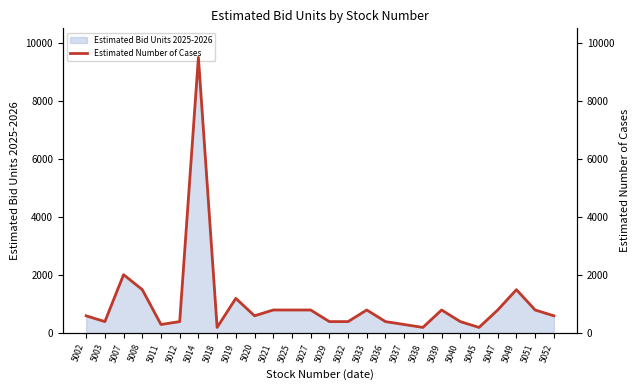

What value does the data have at 5008, to the nearest 50?

1500